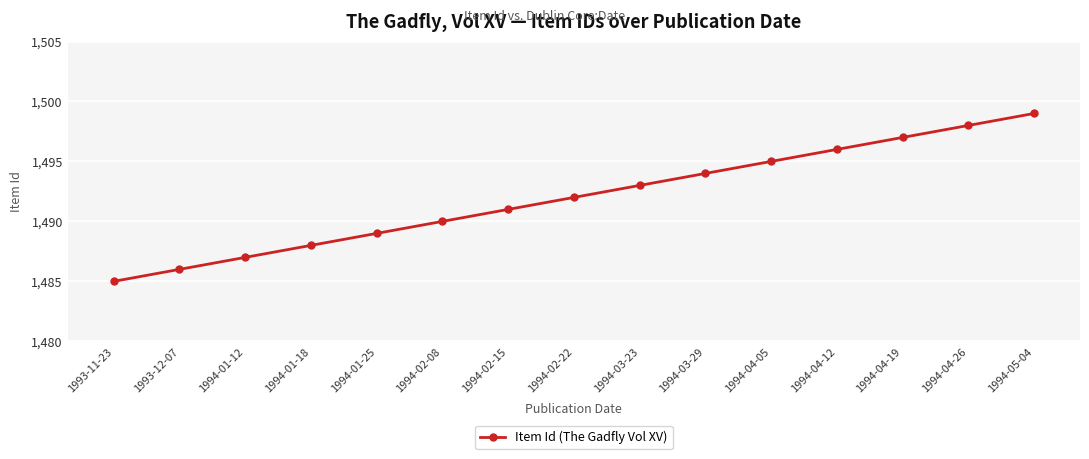

What position from the left is 1994-03-23?

9